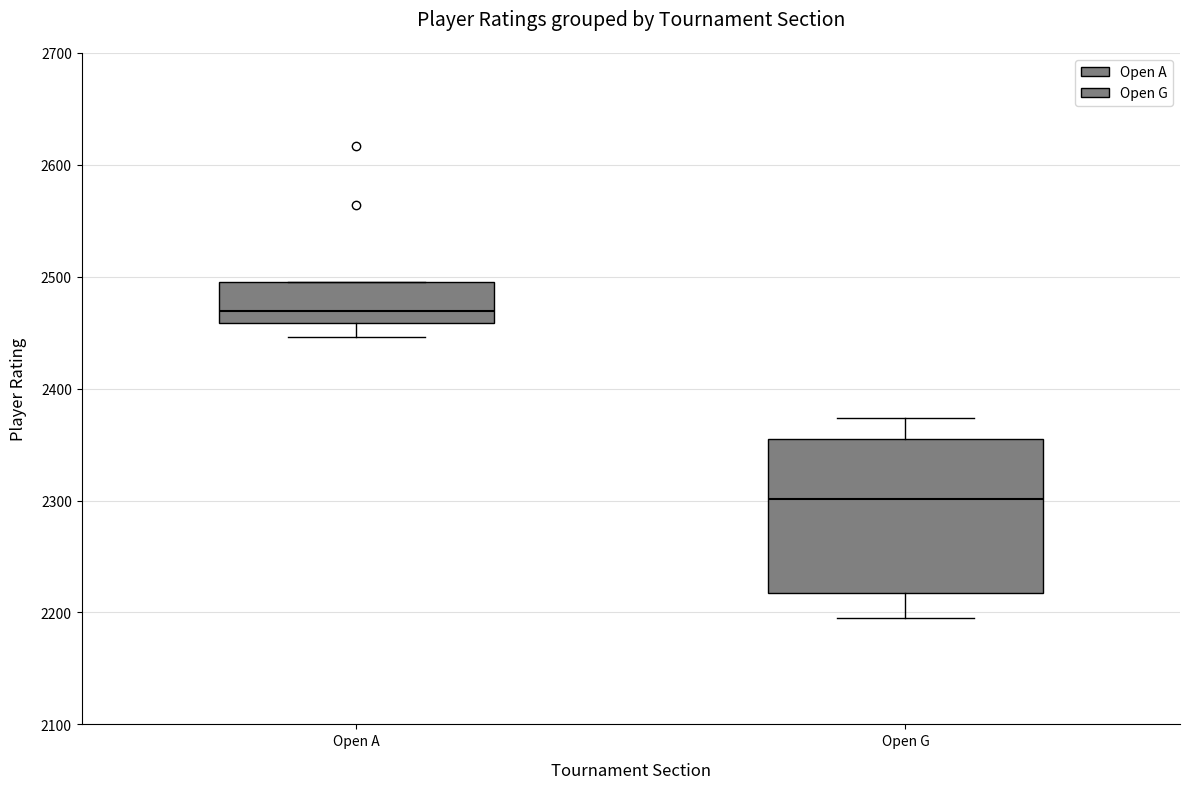

Comparing the boxes themselves (not the whiskers), which one is the tallest?

Open G